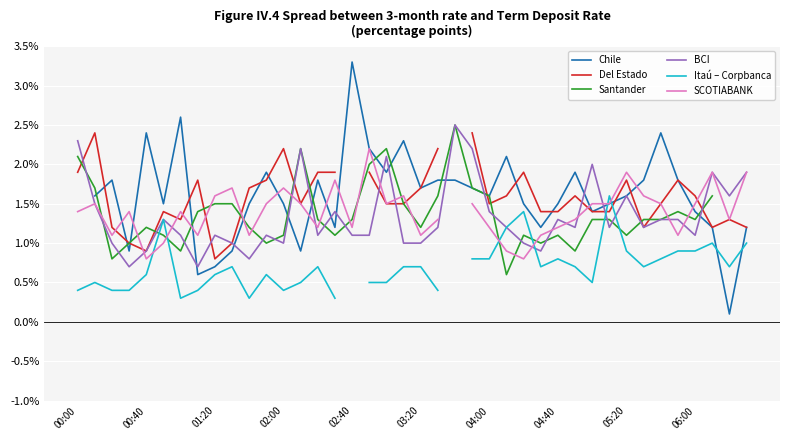

Rank the series at 33 from lowest to highest value.

Itaú – Corpbanca, Del Estado, BCI, Santander, SCOTIABANK, Chile